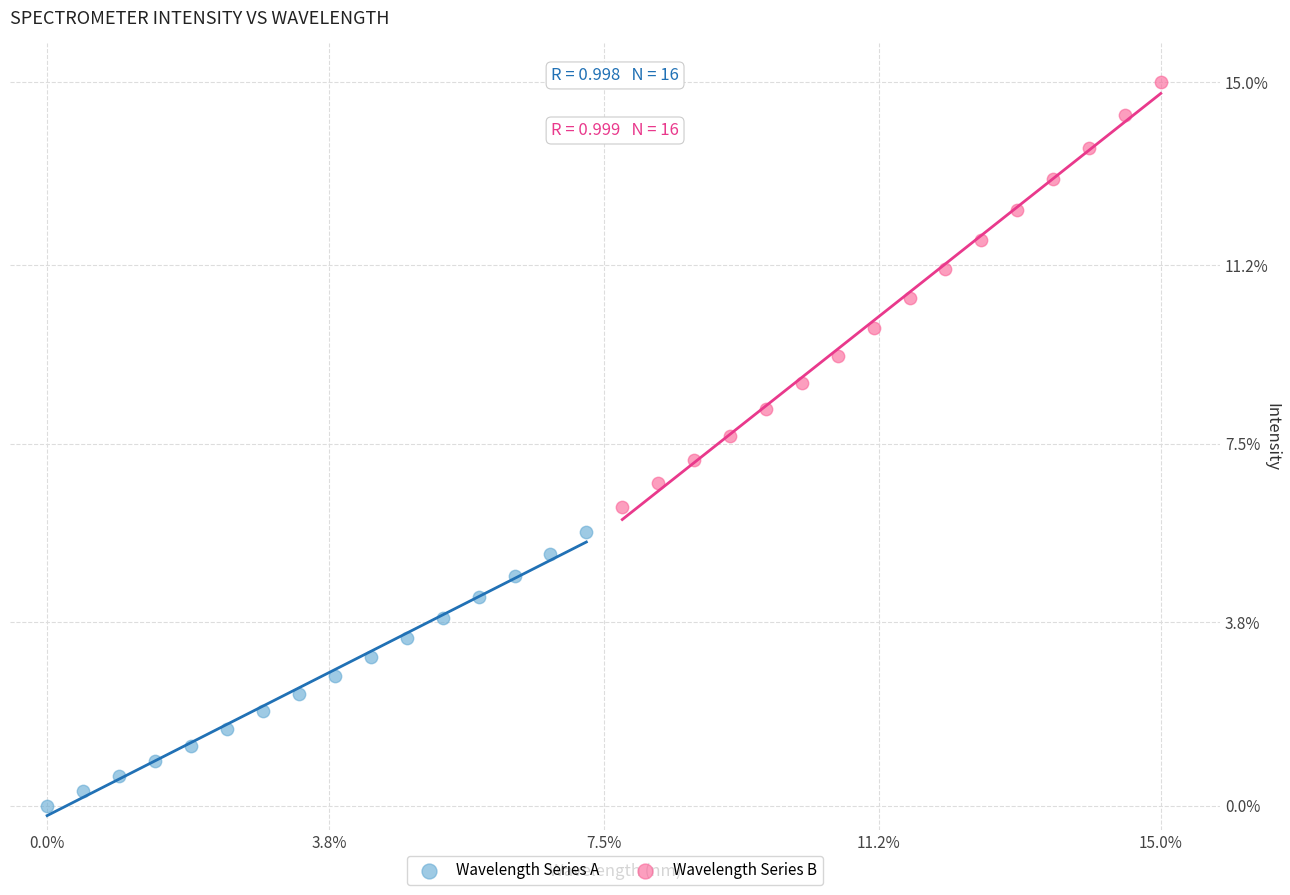

What are all the series names shown in the legend?

Wavelength Series A, Wavelength Series B